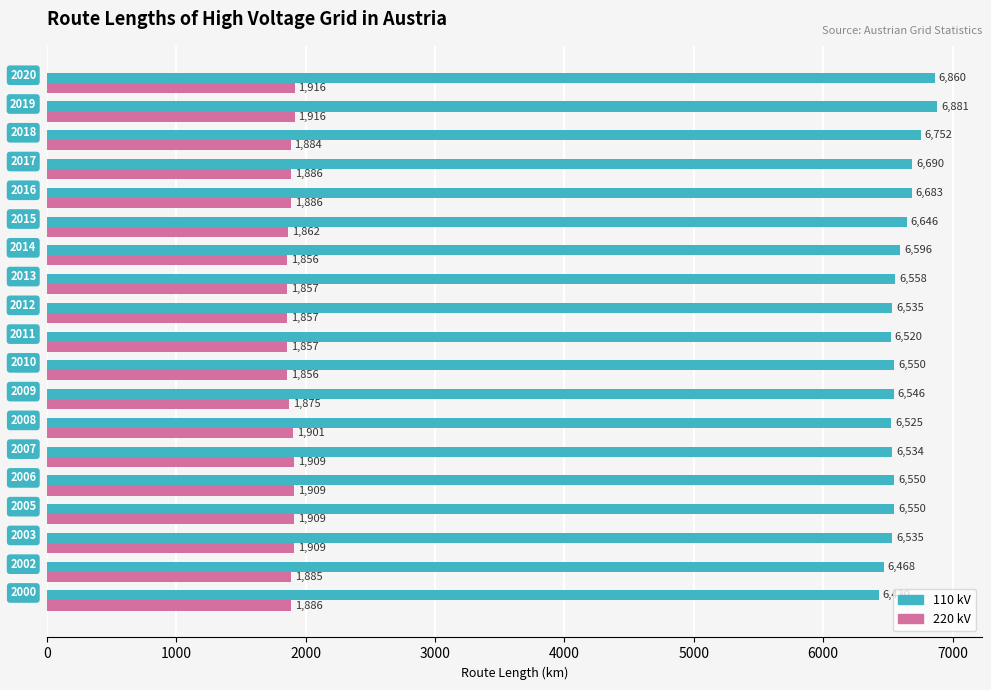

At how many categories does at least one series exceed 4515?

19